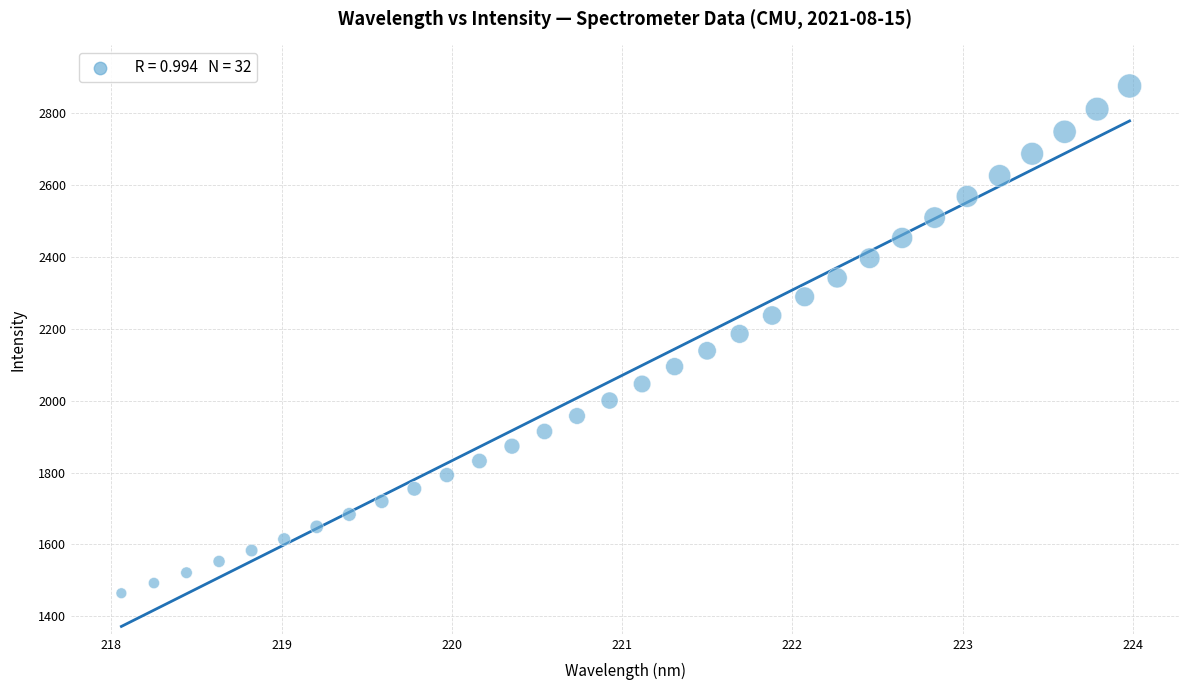

What is the range of X values (max minus min)?

5.9